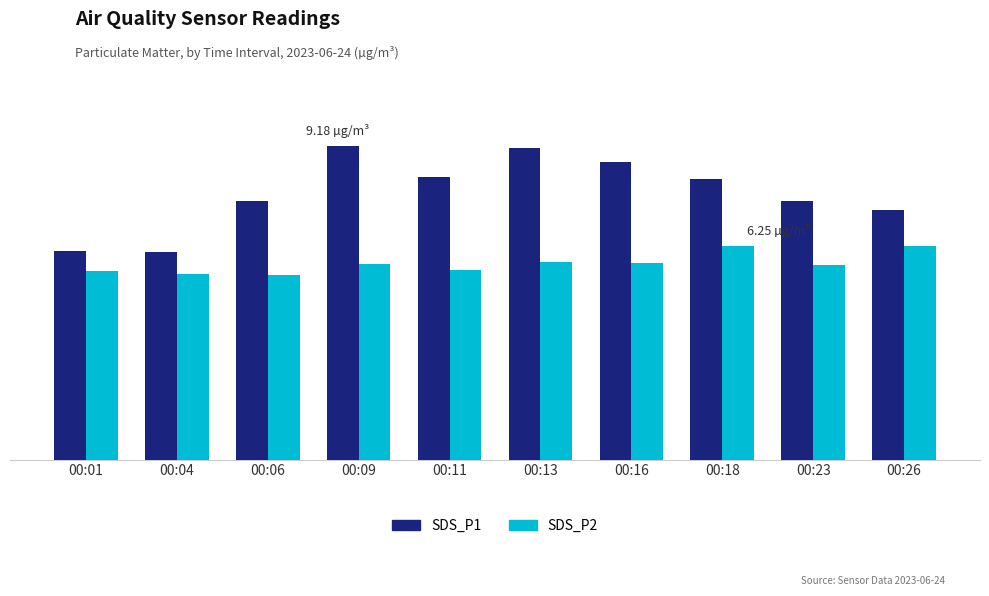

What are all the series names shown in the legend?

SDS_P1, SDS_P2